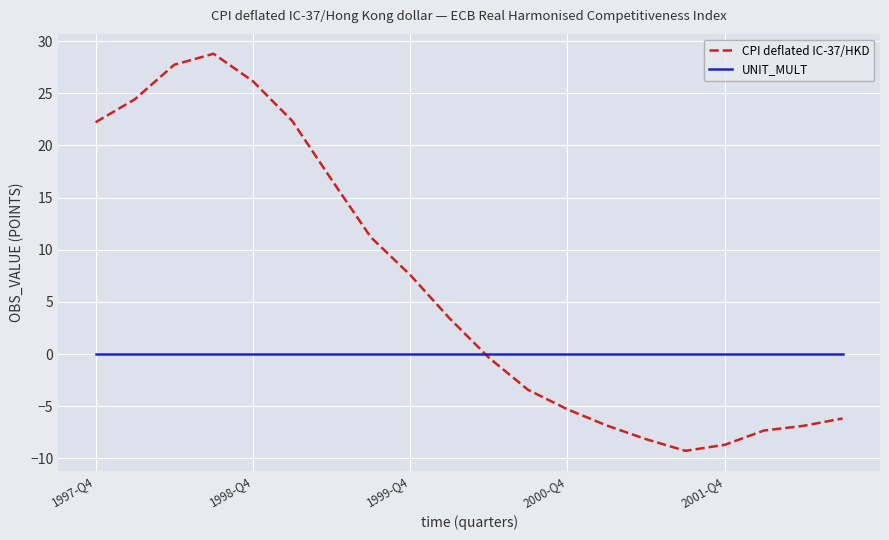

How many intersections are there between UNIT_MULT and CPI deflated IC-37/HKD?

1